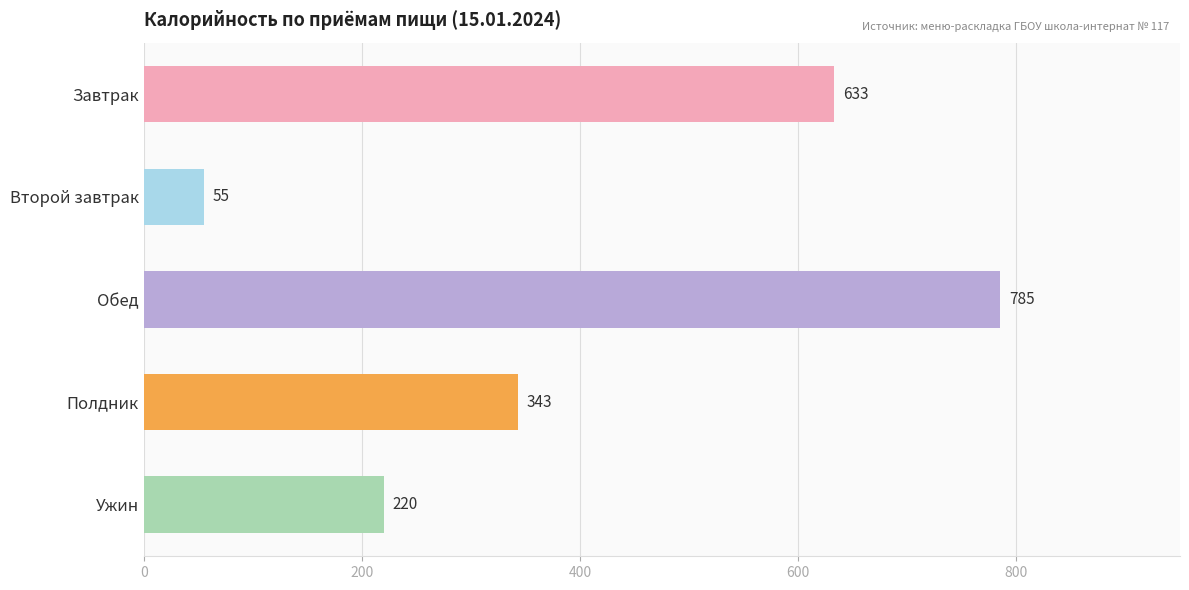

At which category does the chart reach its peak across all series?

Обед